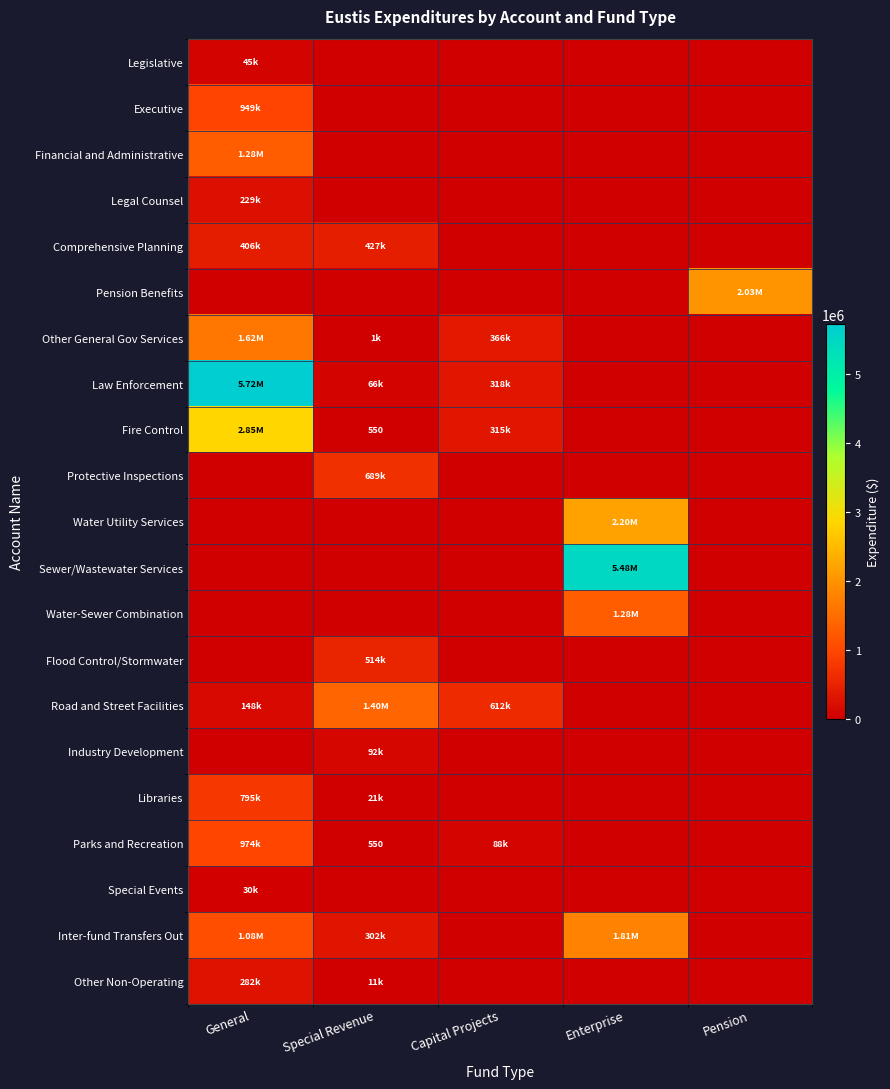

What is the average value of the Law Enforcement series?

1220352